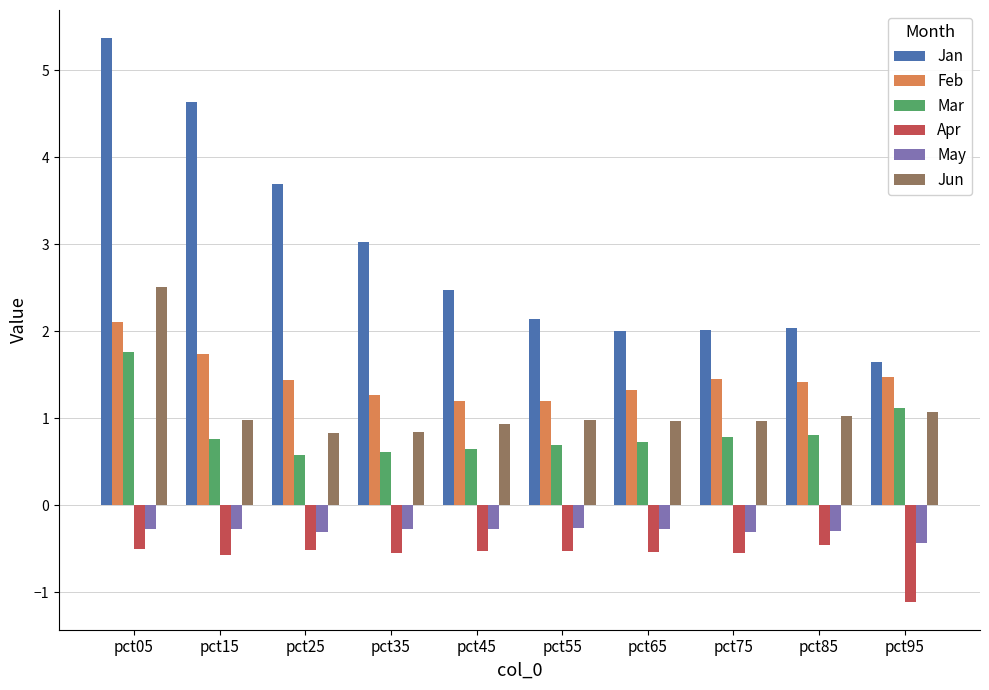

Rank the series at pct75 from highest to lowest value.

Jan, Feb, Jun, Mar, May, Apr